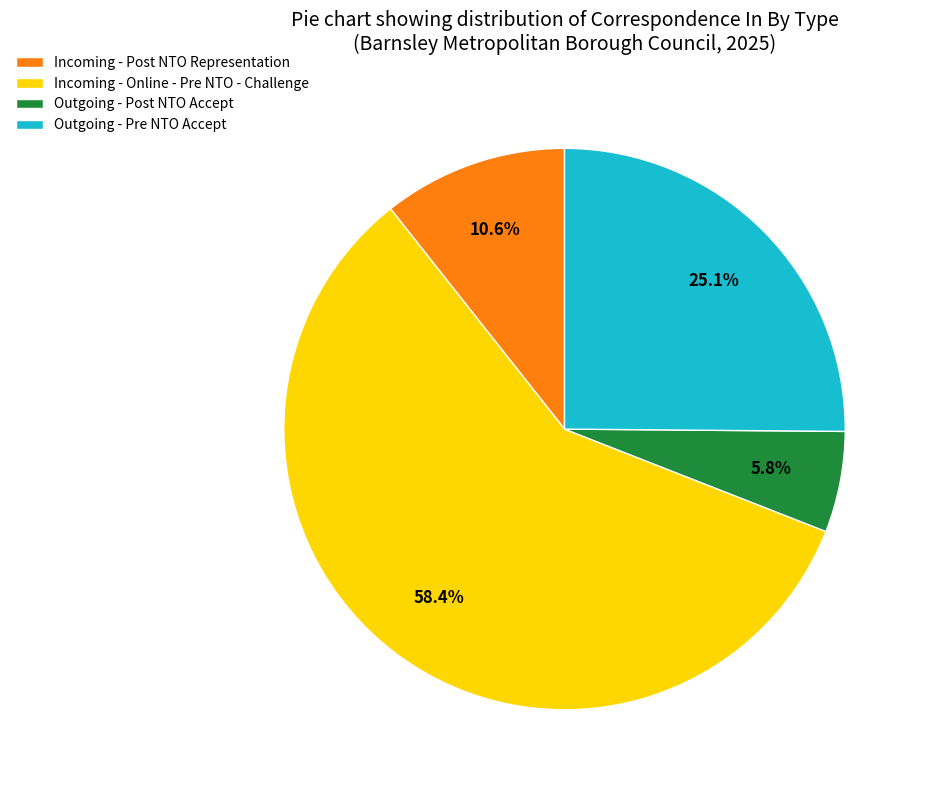

Does Incoming - Online - Pre NTO - Challenge account for over 50% of the chart?

Yes